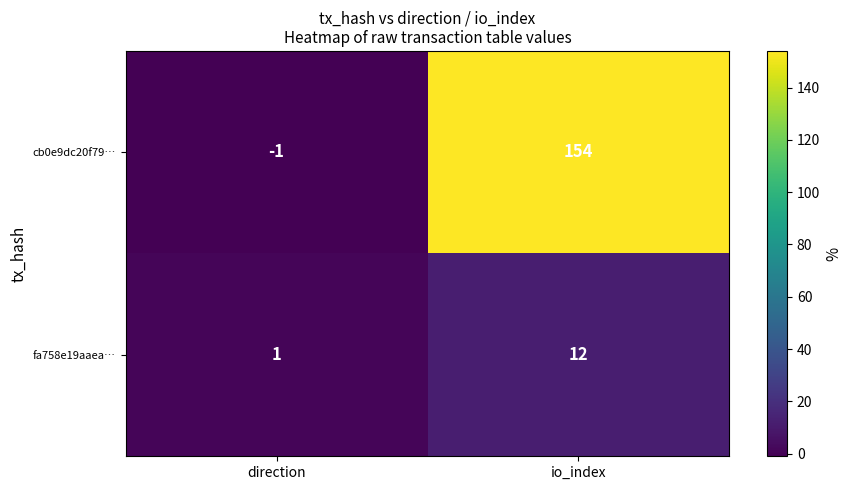

Reading left to right, what are all the values shown in this chart?

cb0e9dc20f79…: direction=-1	io_index=154
fa758e19aaea…: direction=1	io_index=12